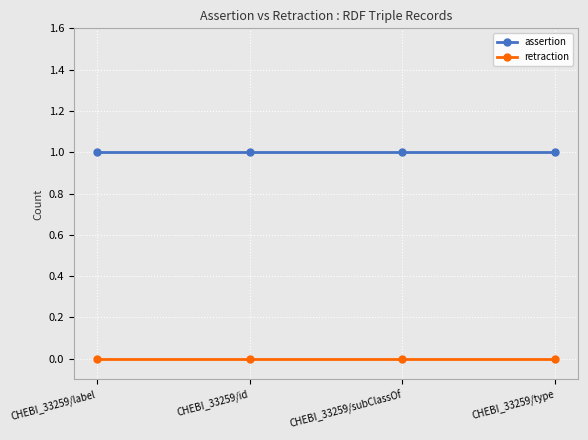

What is the spread (max minus min) of values at CHEBI_33259/label?

1